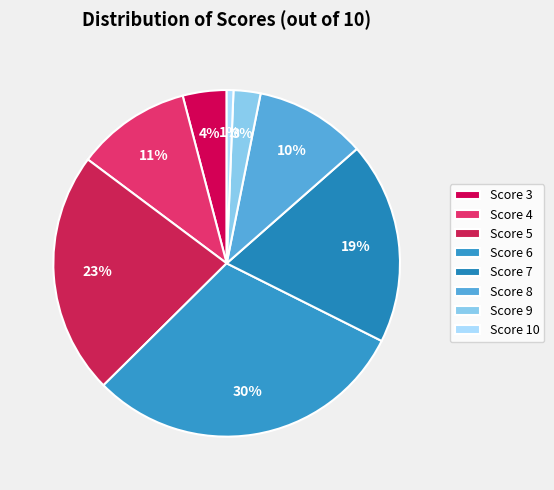

Count the number of slices in the pie.

8